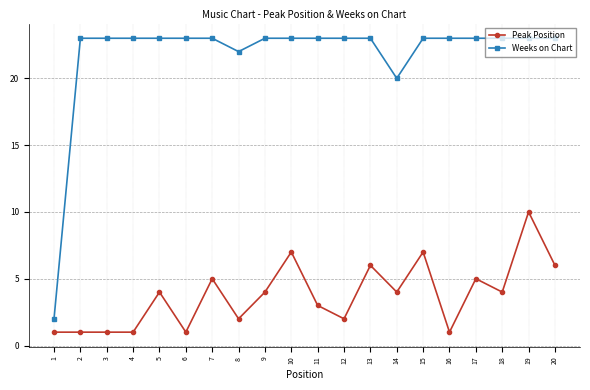

How many distinct data groups are displayed?

2